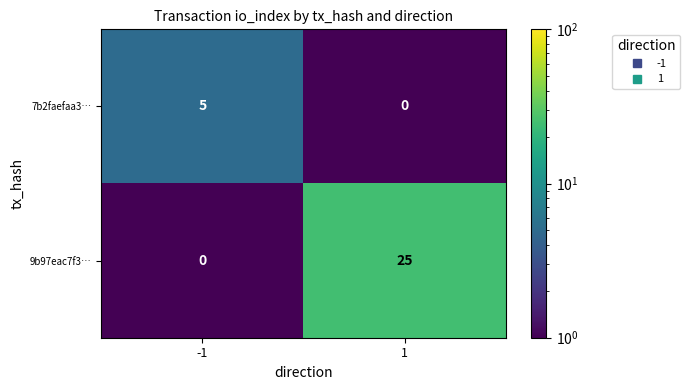

What is the spread (max minus min) of values at -1?

5